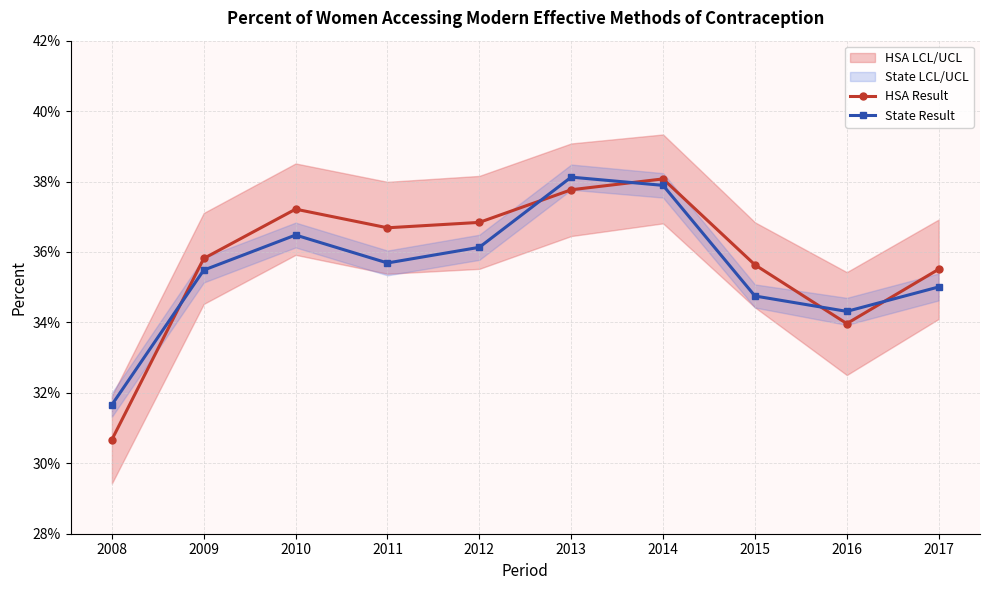

Between 2013 and 2016, which is larger?

2013